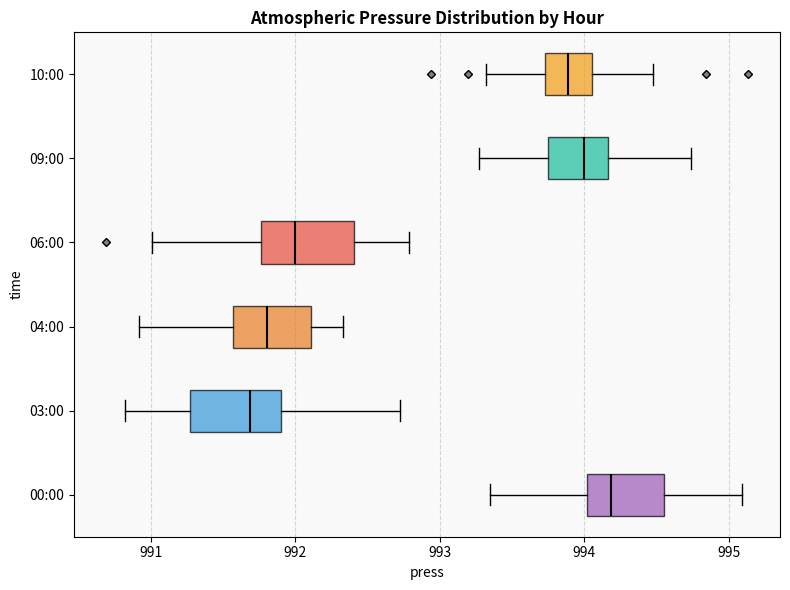

Reading bottom to top, transcribe this box plot: for each box, give where its median line is, the range the box spans, and where its two whiskers end, as read against the x-axis. The values are not printed on the chart, so give them approximately, as read against the axis.

00:00: median 994.2, box 994.0 to 994.5, whiskers 993.3 to 995.1
03:00: median 991.7, box 991.3 to 991.9, whiskers 990.8 to 992.7
04:00: median 991.8, box 991.6 to 992.1, whiskers 990.9 to 992.3
06:00: median 992.0, box 991.8 to 992.4, whiskers 991.0 to 992.8
09:00: median 994.0, box 993.7 to 994.2, whiskers 993.3 to 994.7
10:00: median 993.9, box 993.7 to 994.1, whiskers 993.3 to 994.5